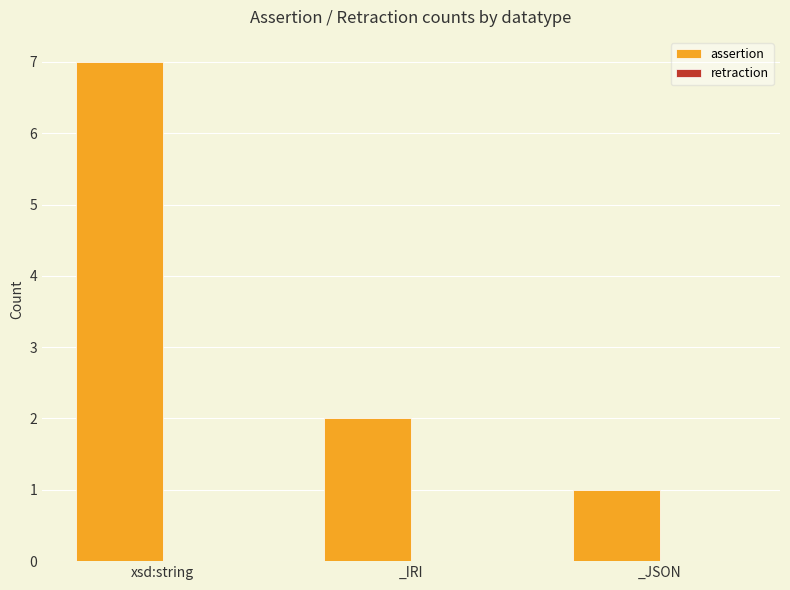

List the labels in order of value, smallest first.

_JSON, _IRI, xsd:string